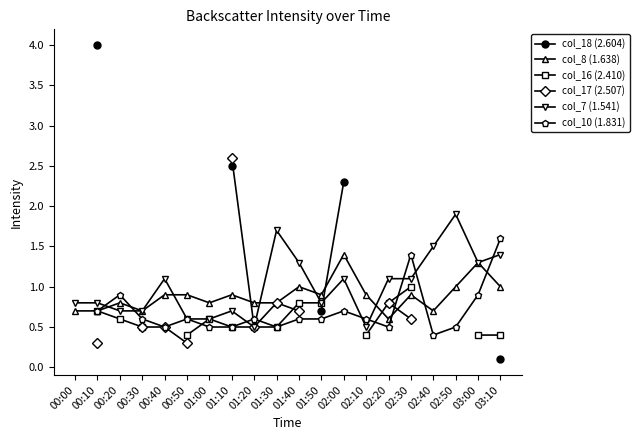

How many data points in col_7 (1.541) are less than 1?

10